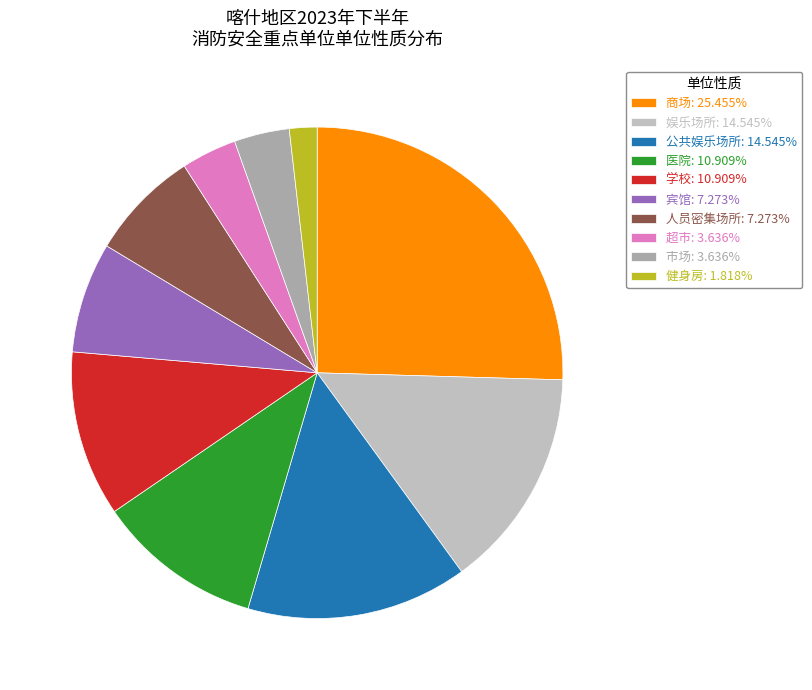

What is the smallest slice in the pie chart?

健身房